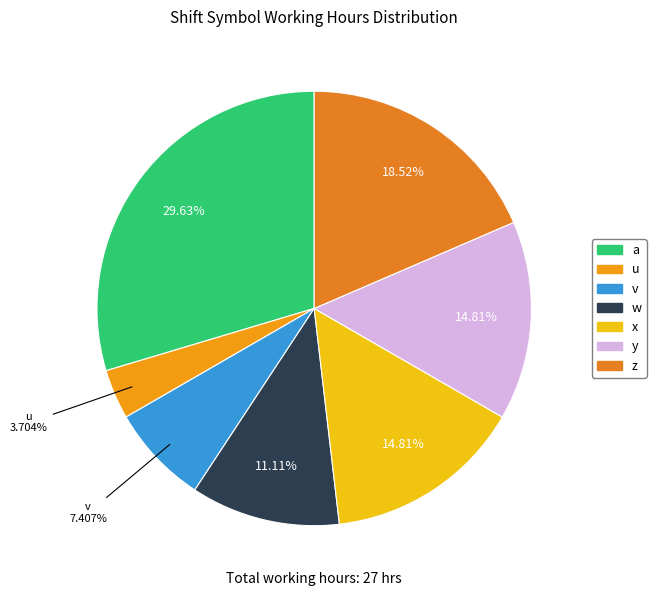

Is there a majority slice in this chart?

No